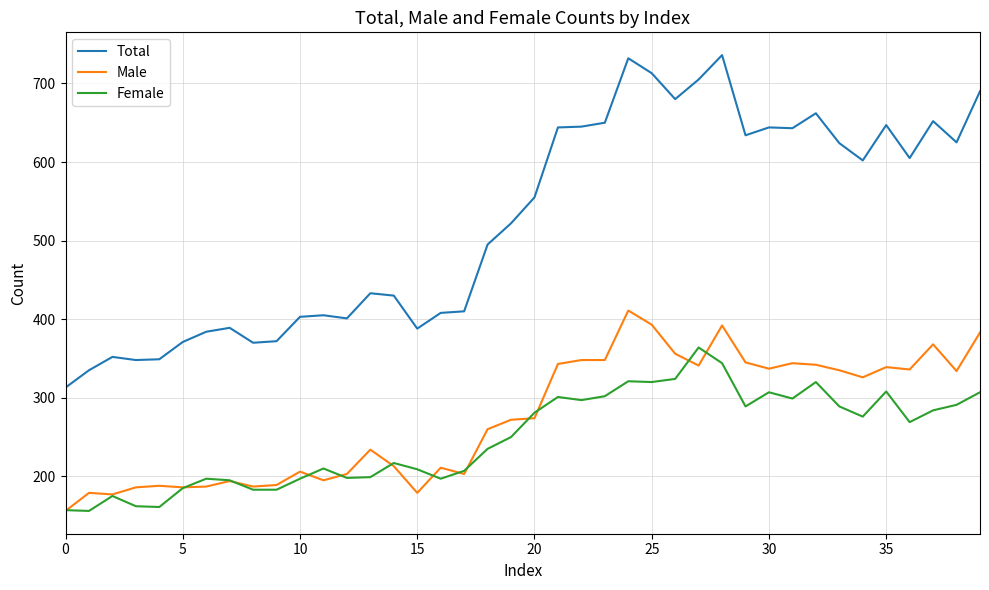

What is the highest value of the Female series?

364